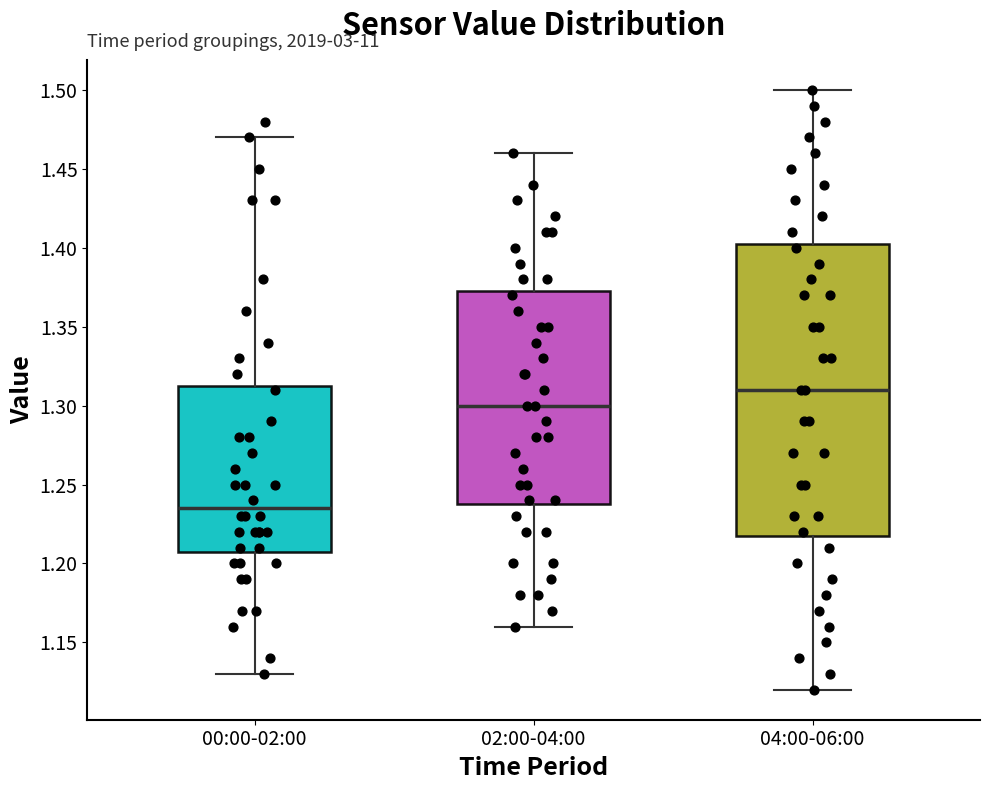

Which box is the tallest, from its lower edge to its upper edge?

04:00-06:00